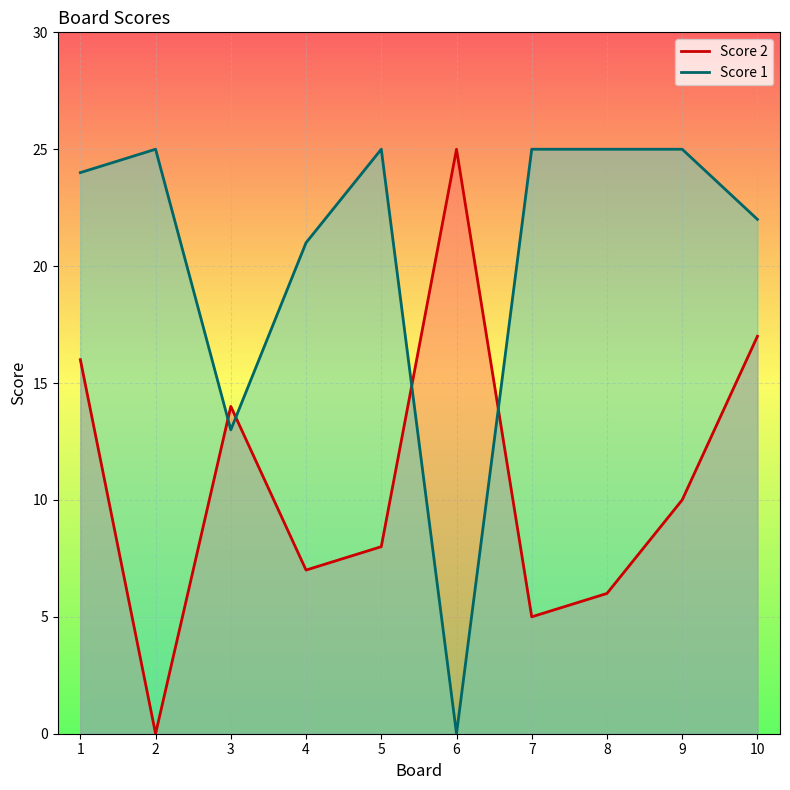

What is the spread (max minus min) of values at 8?

19